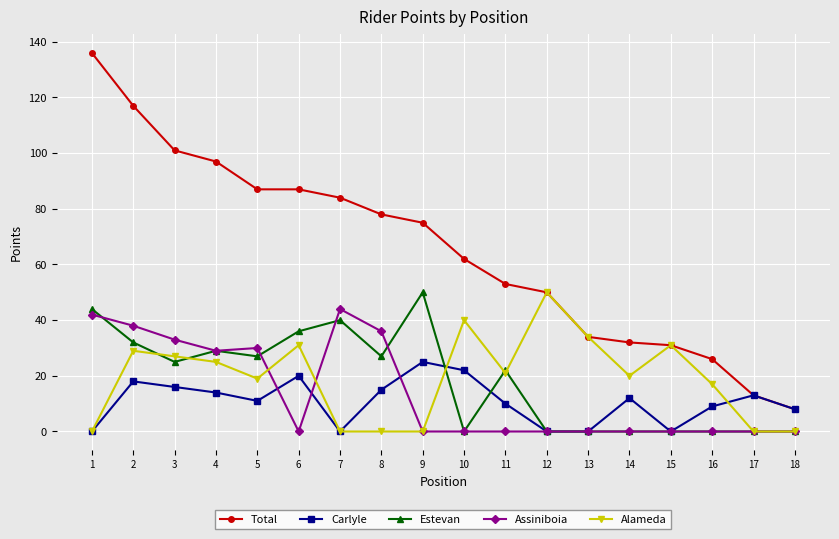

At how many categories does at least one series exceed 64?

9